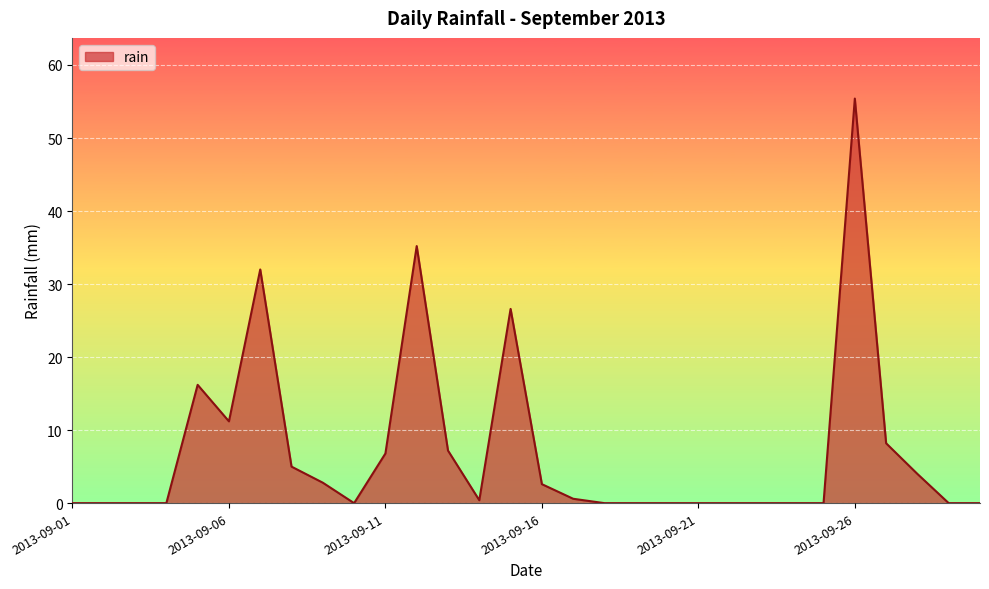

What is the greatest value displayed?

55.4